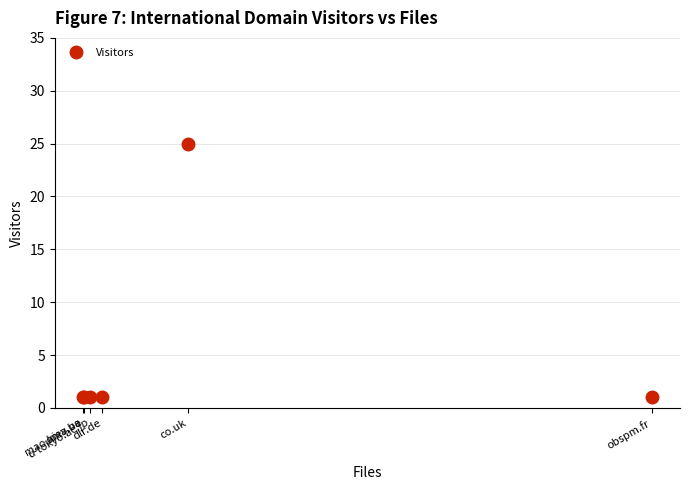

Reading left to right, transcribe all the data shown in this chart.

mao.kiev.ua=1	oma.be=1	u-tokyo.ac.jp=1	dlr.de=1	co.uk=25	obspm.fr=1